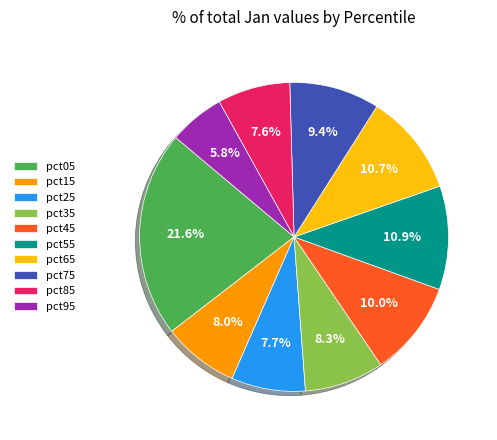

To the nearest percent, what portion does pct65 represent?

11%